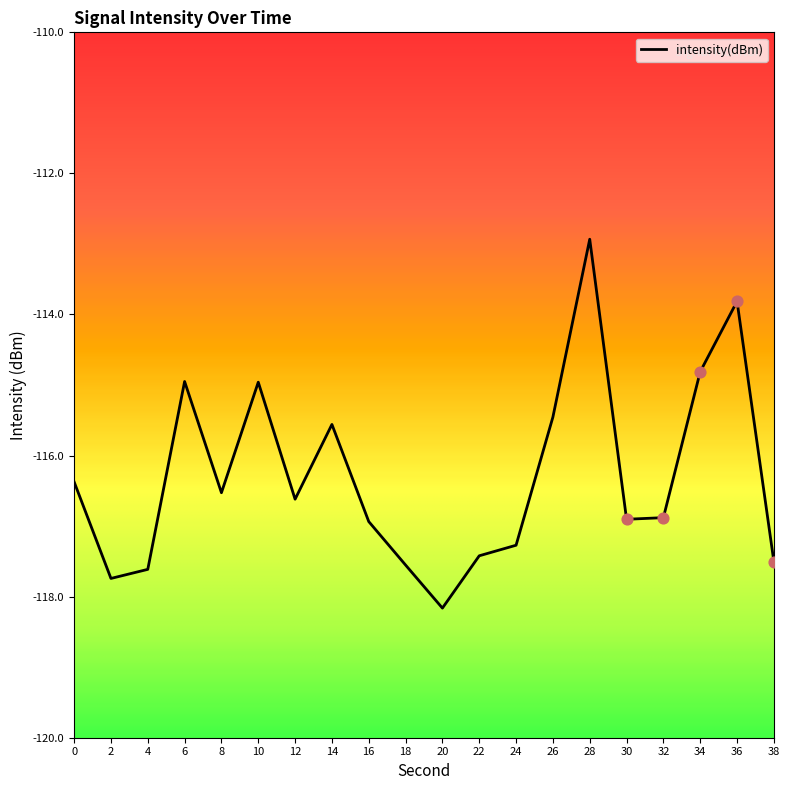

What is the change in value from 18 to 32?

+0.7